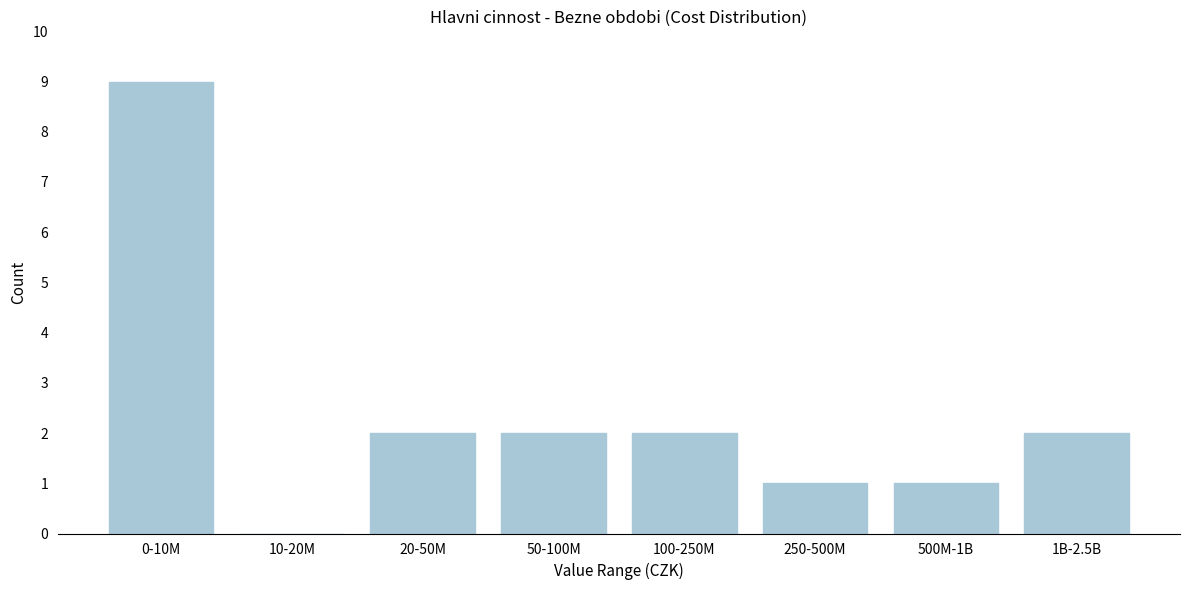

Reading right to left, list all the values displayed in this chart.

1B-2.5B=2	500M-1B=1	250-500M=1	100-250M=2	50-100M=2	20-50M=2	10-20M=0	0-10M=9